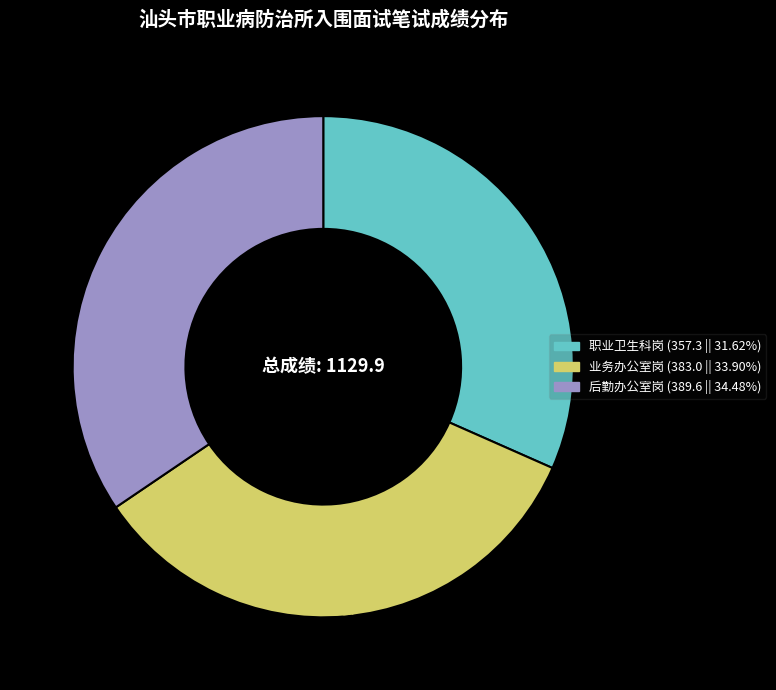

Is the sum of 业务办公室岗 and 职业卫生科岗 greater than half?

Yes